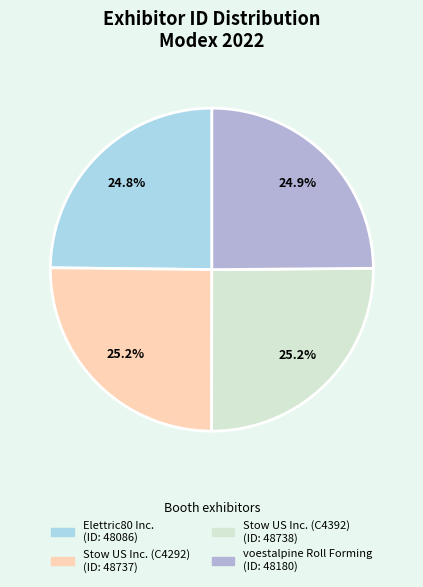

How many segments does this pie chart have?

4